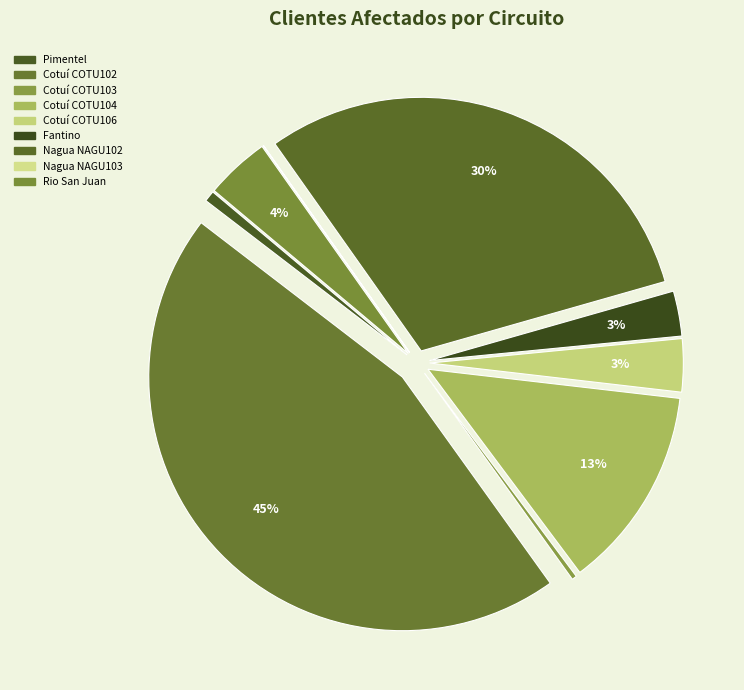

Is it true that Cotuí COTU106 (1352) is 3% of the pie?

True